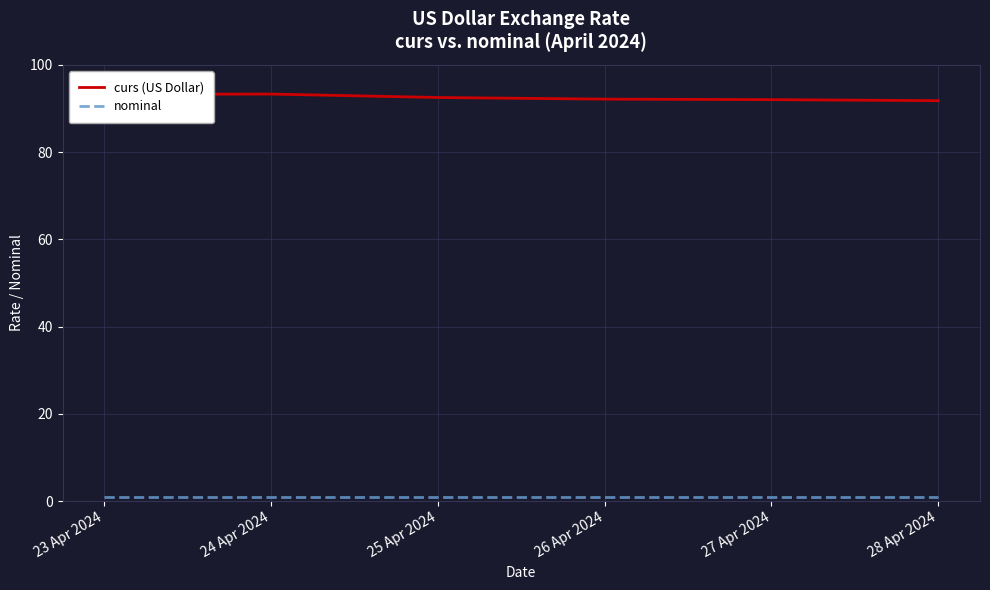

What is the maximum value shown in the chart?

93.3